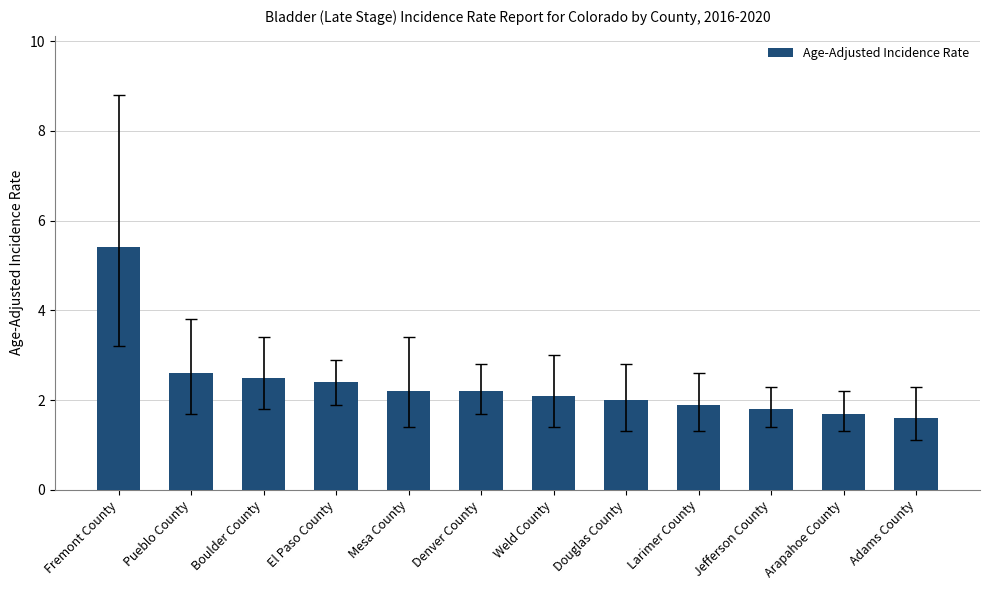

How many series are shown in this chart?

1